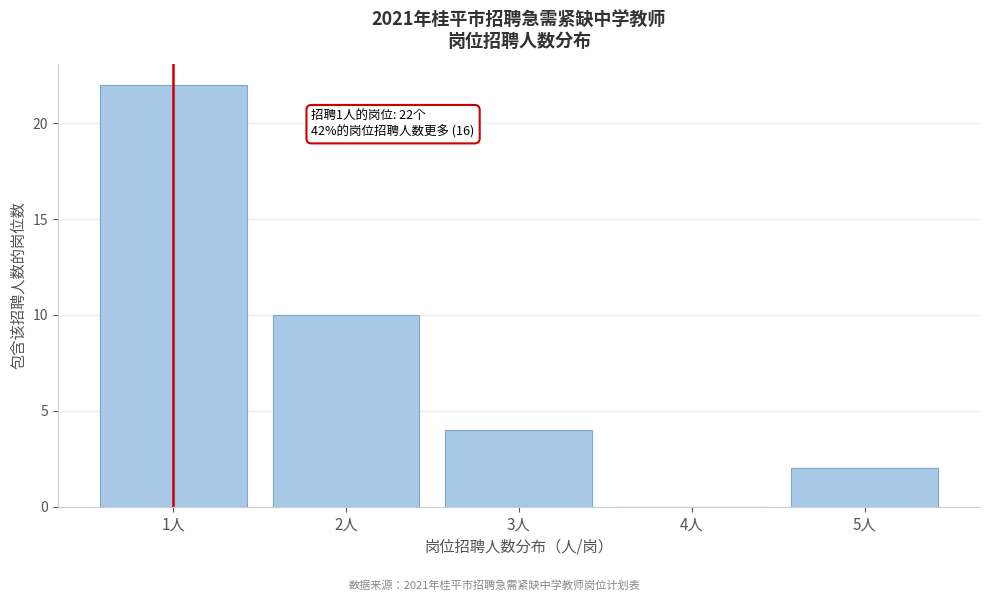

Reading right to left, what are all the values shown in this chart?

5人=2	4人=0	3人=4	2人=10	1人=22